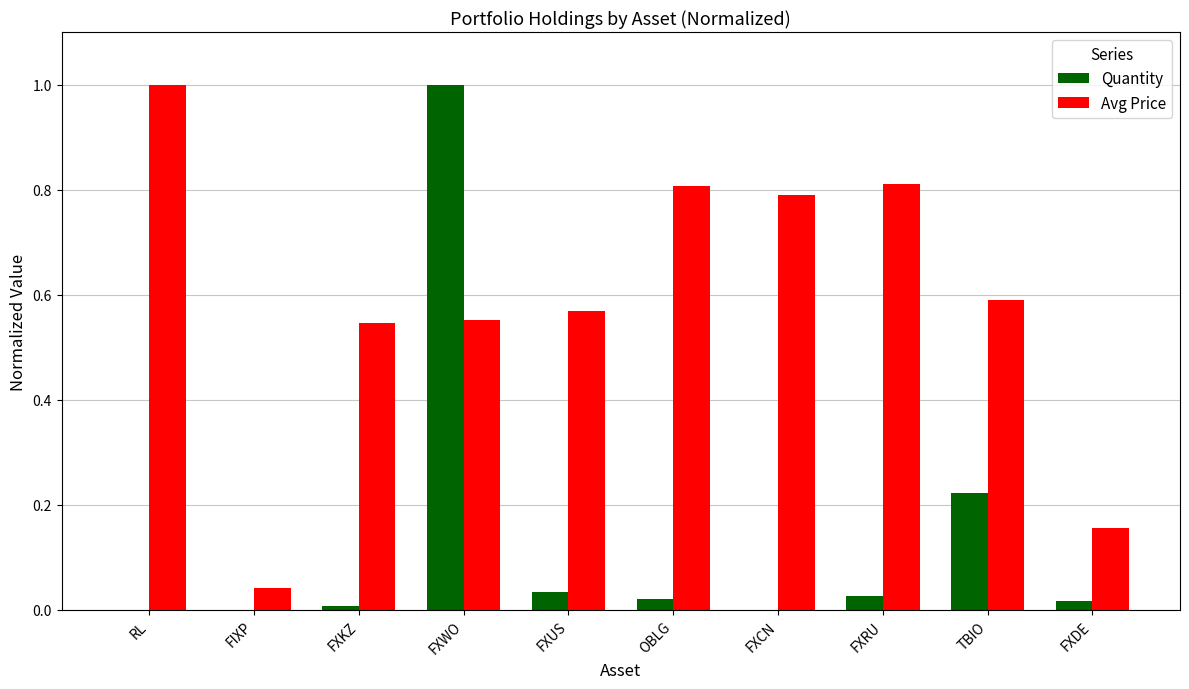

What is the sum of all Quantity values?

1.3